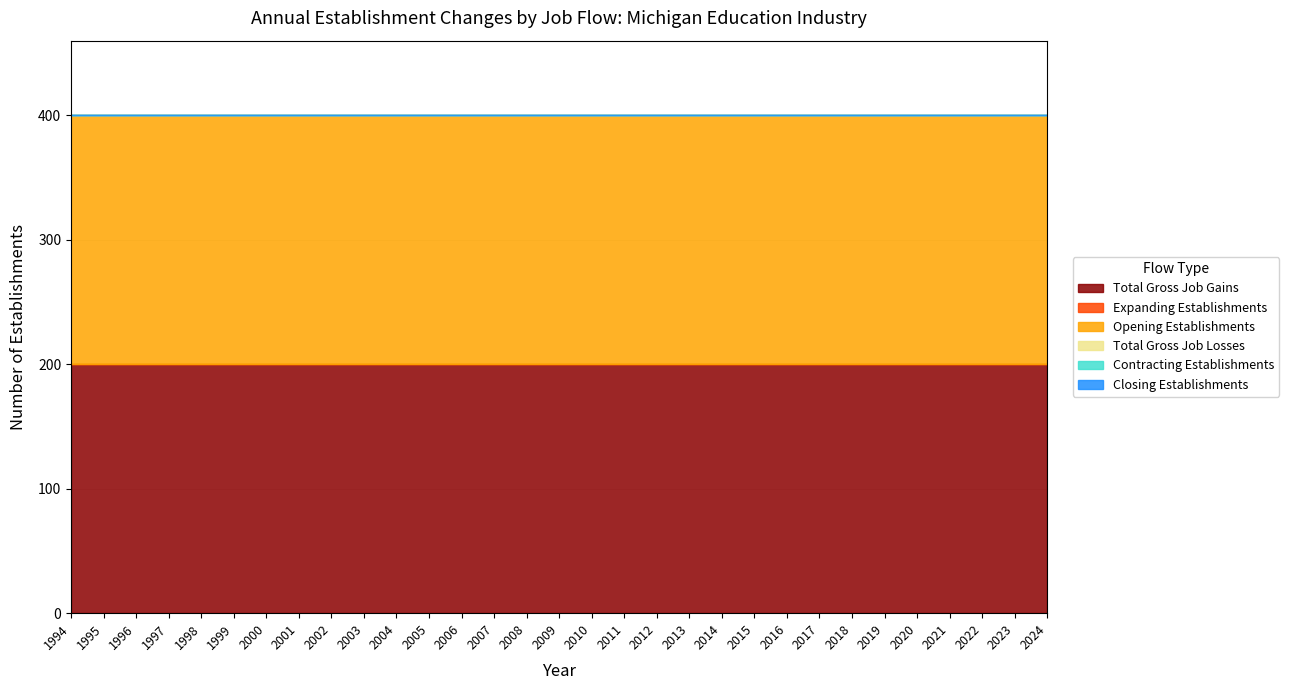

Rank the series by their maximum value, from lowest to highest.

Expanding Establishments, Total Gross Job Losses, Contracting Establishments, Closing Establishments, Total Gross Job Gains, Opening Establishments